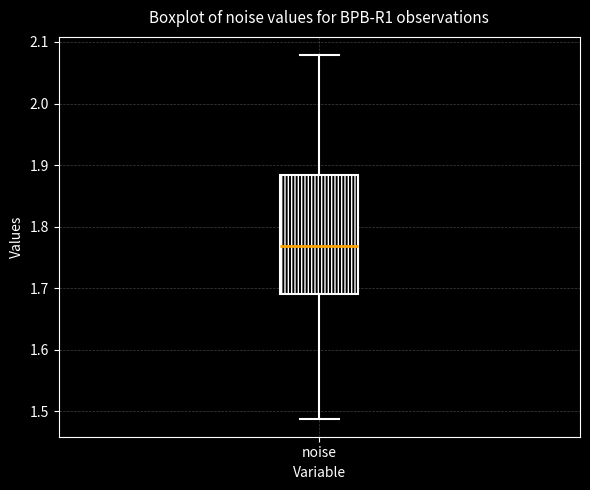

Read this box plot against the y-axis: the position of the median line, the range covered by the box, and the ends of both whiskers. The values are not printed on the chart, so give them approximately, as read against the axis.

median 1.77, box 1.69 to 1.88, whiskers 1.49 to 2.08